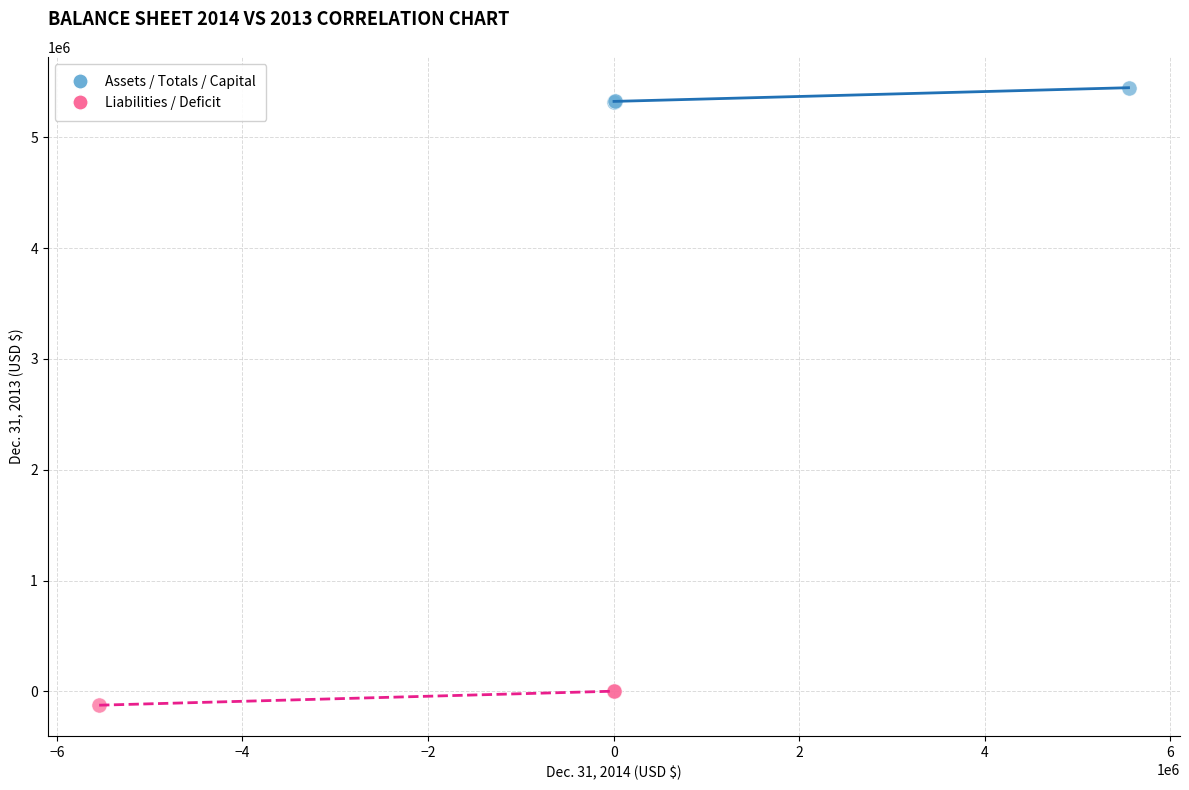

Which series contains the lowest Y value?

Liabilities / Deficit